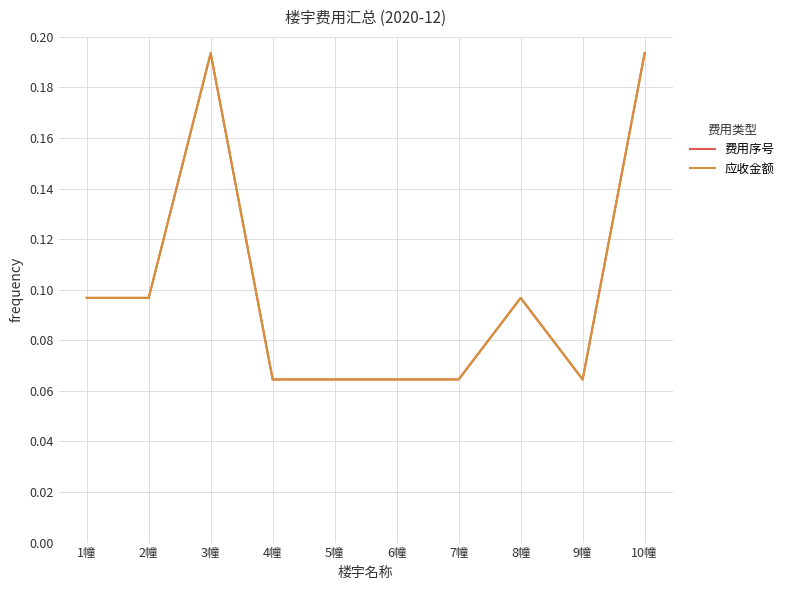

Is this an area chart (filled region under the line)?

No